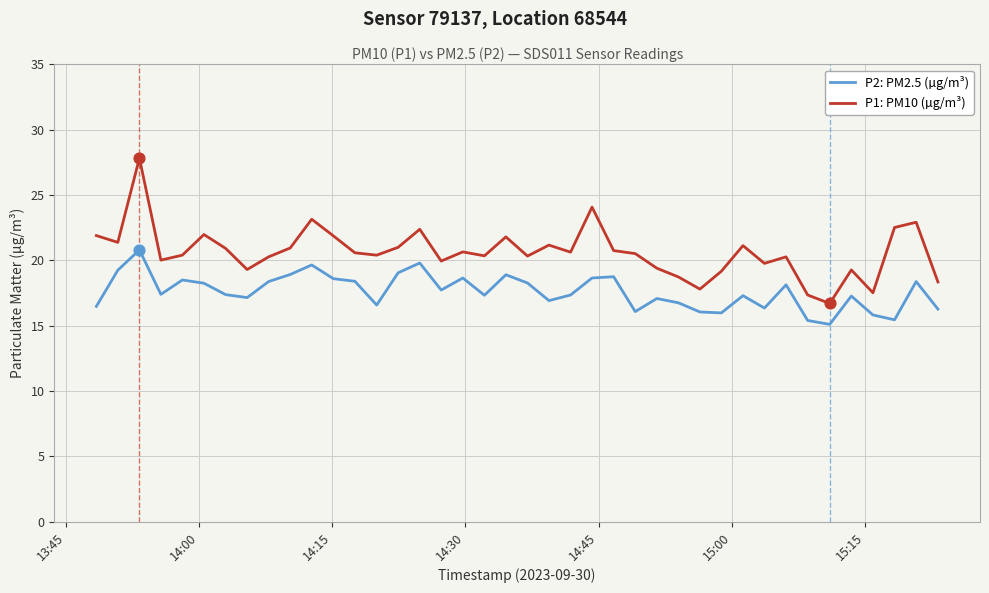

Which series has the widest spread of values?

P1: PM10 (µg/m³)